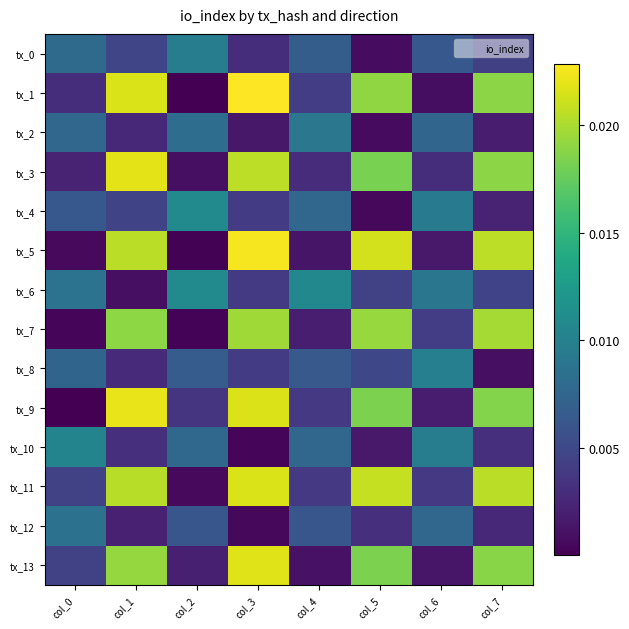

At how many categories does at least one series exceed 0?

8